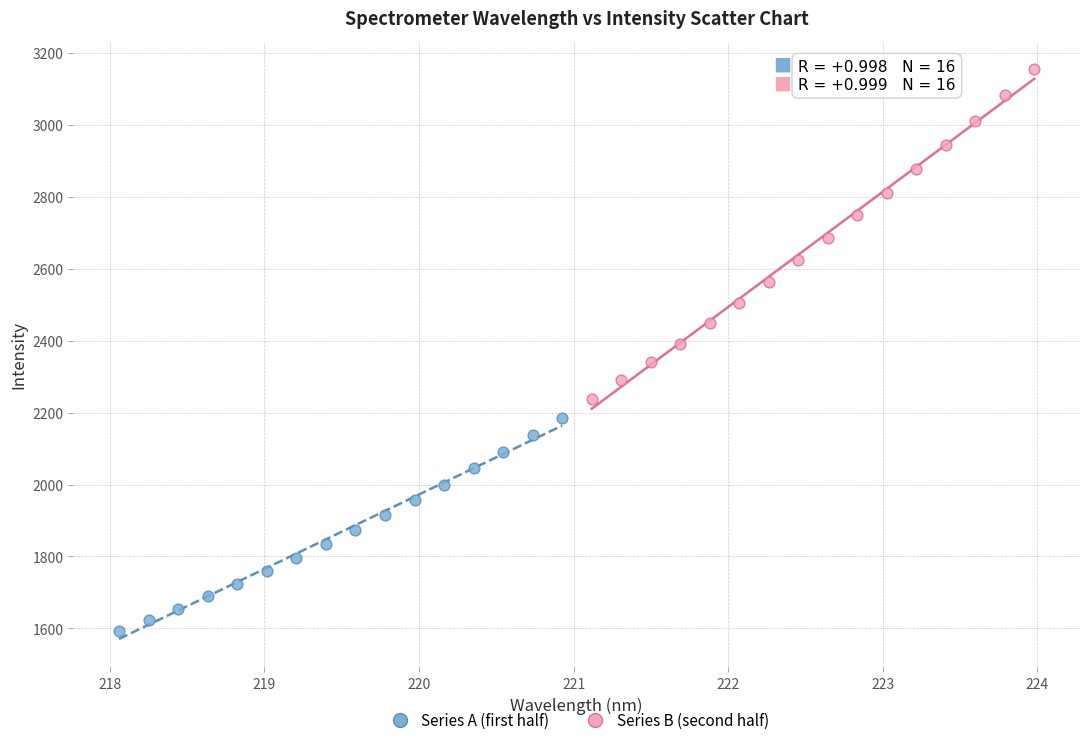

Which series has the largest Y range (max minus min)?

Series B (second half)